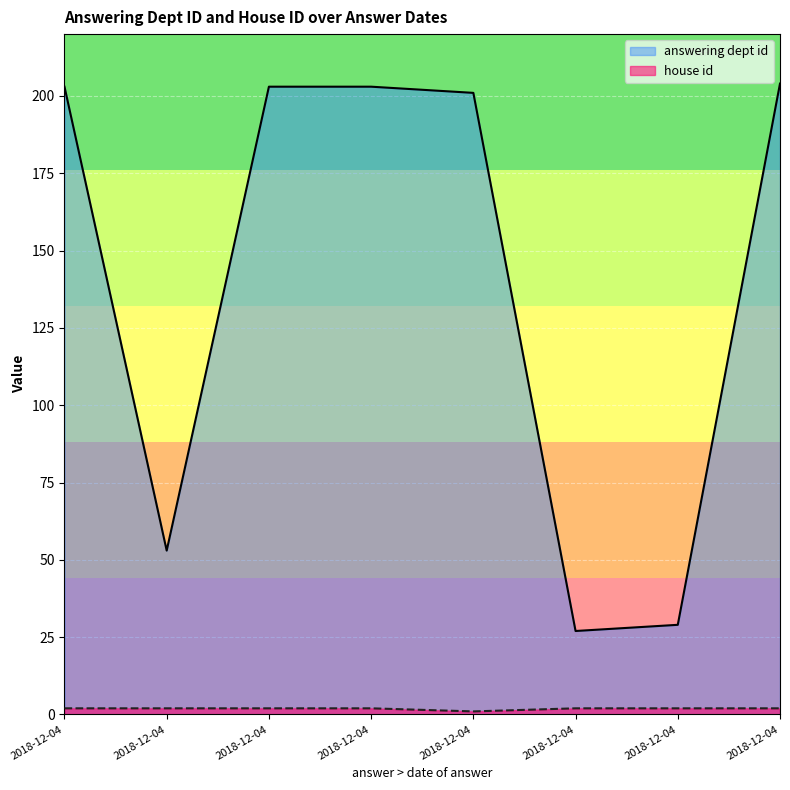

Reading right to left, what are all the values shown in this chart?

answering dept id: 2018-12-04=204	2018-12-04=29	2018-12-04=27	2018-12-04=201	2018-12-04=203	2018-12-04=203	2018-12-04=53	2018-12-04=203
house id: 2018-12-04=2	2018-12-04=2	2018-12-04=2	2018-12-04=1	2018-12-04=2	2018-12-04=2	2018-12-04=2	2018-12-04=2